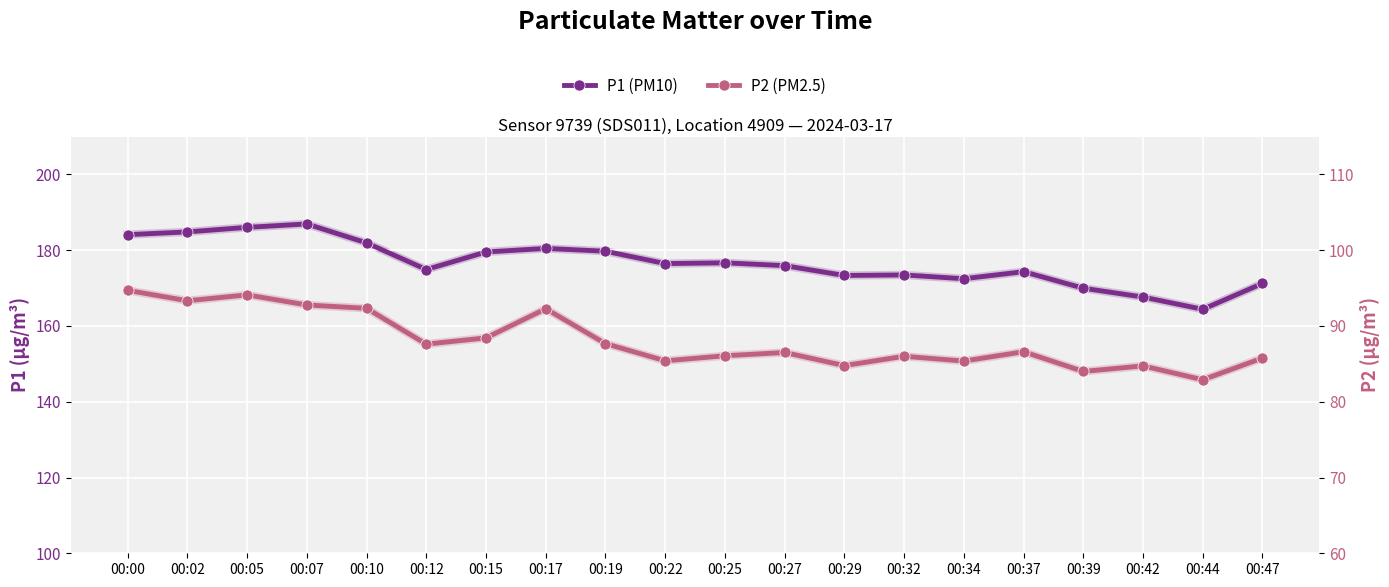

At how many categories does at least one series exceed 133?

20